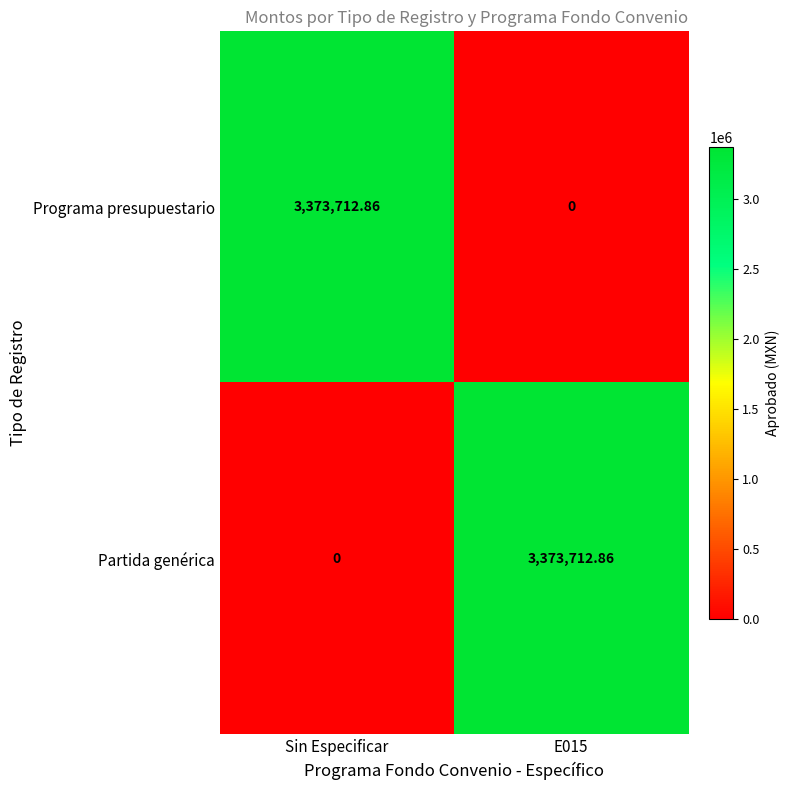

Where does the Programa presupuestario series first go above 3373712?

Sin Especificar